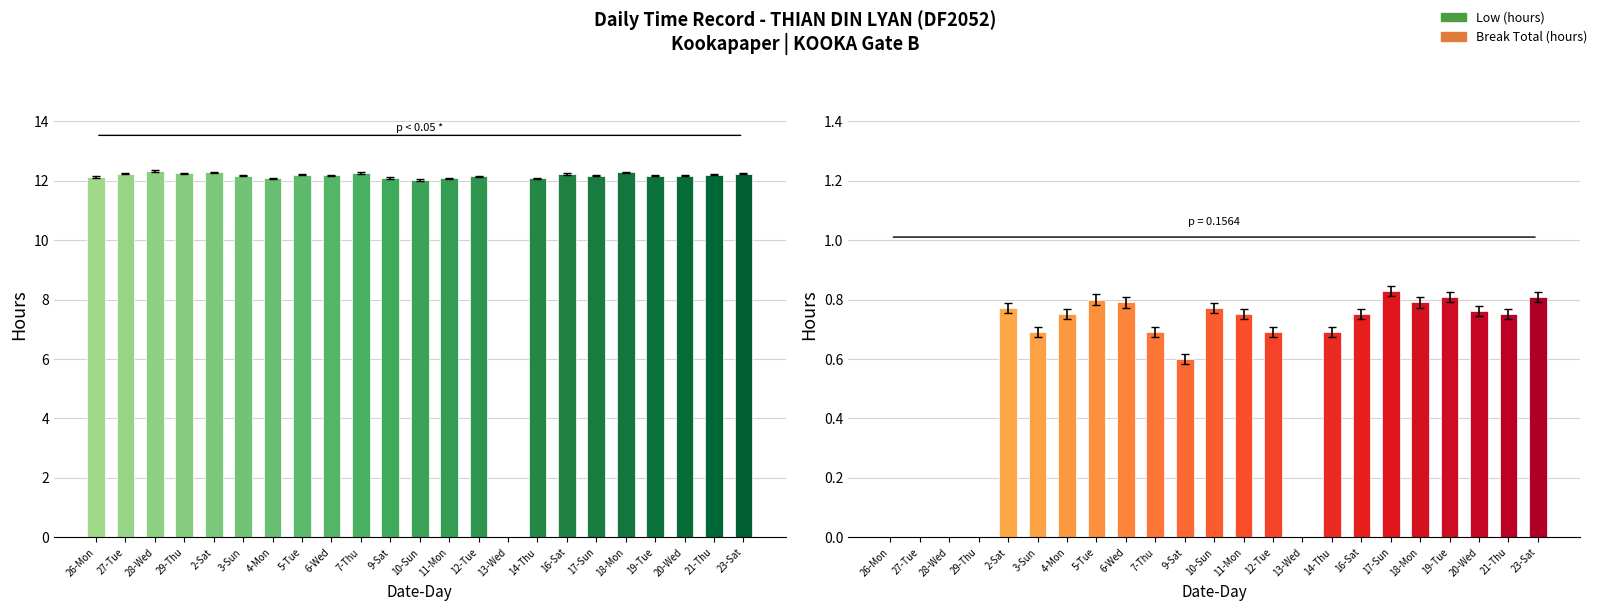

What is the greatest value displayed?

12.3